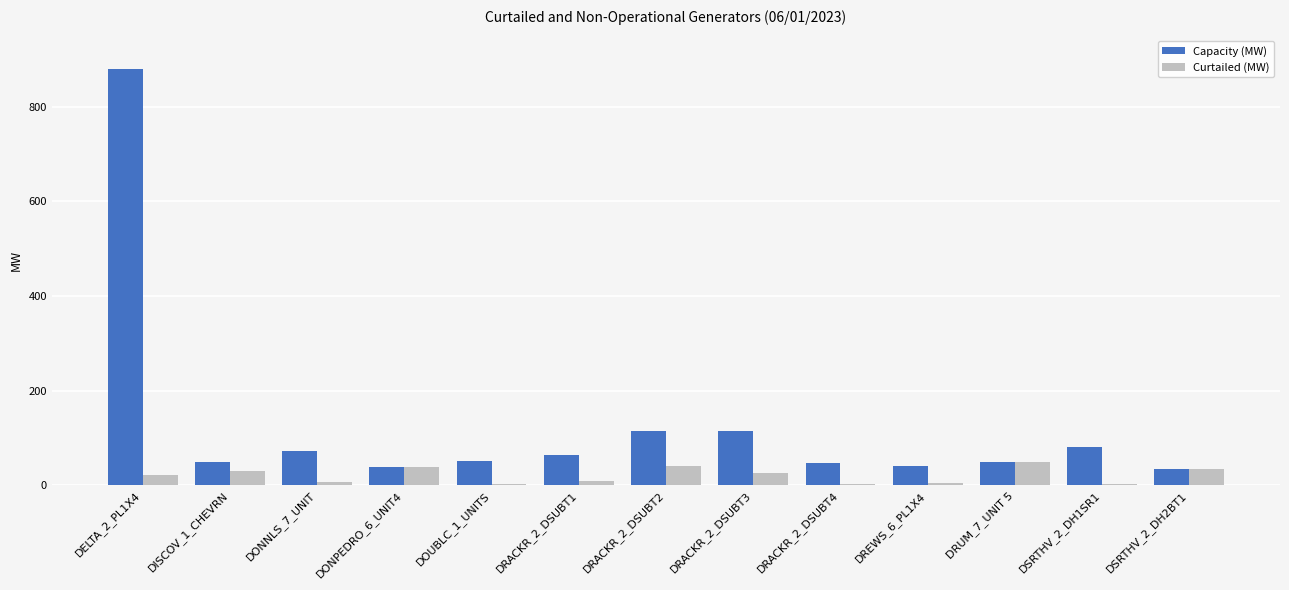

Read the Capacity (MW) value at DRACKR_2_DSUBT2.

115.0